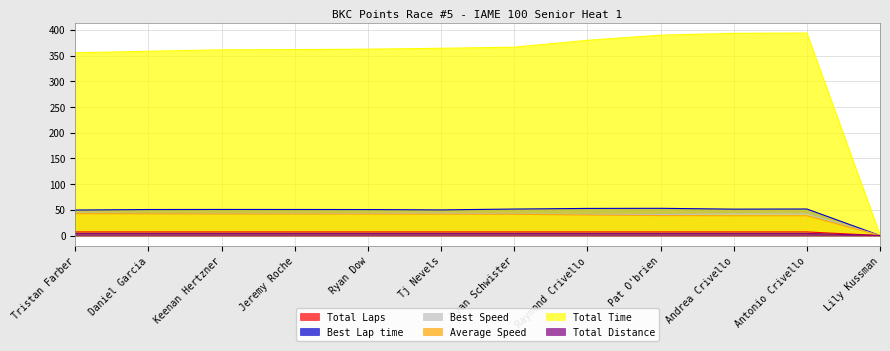

In Best Speed, how many points are higher than both neighbors (excluding endpoints)?

2